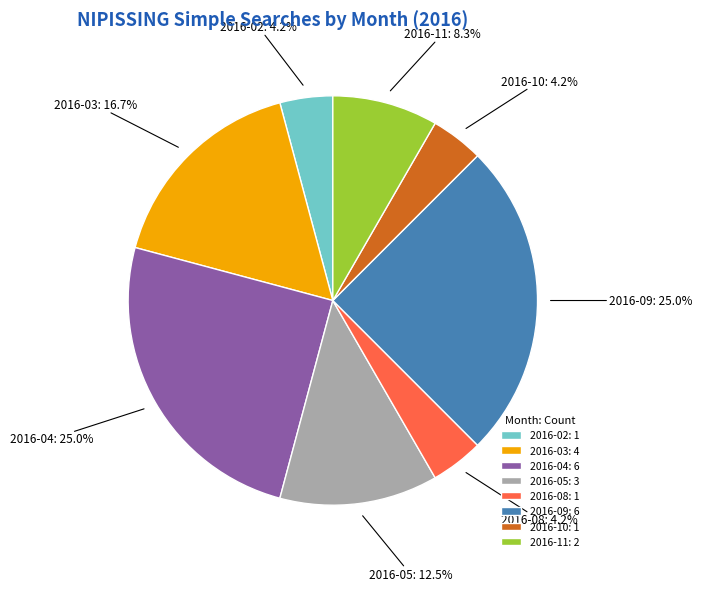

Does 2016-10 represent more than half of the total?

No